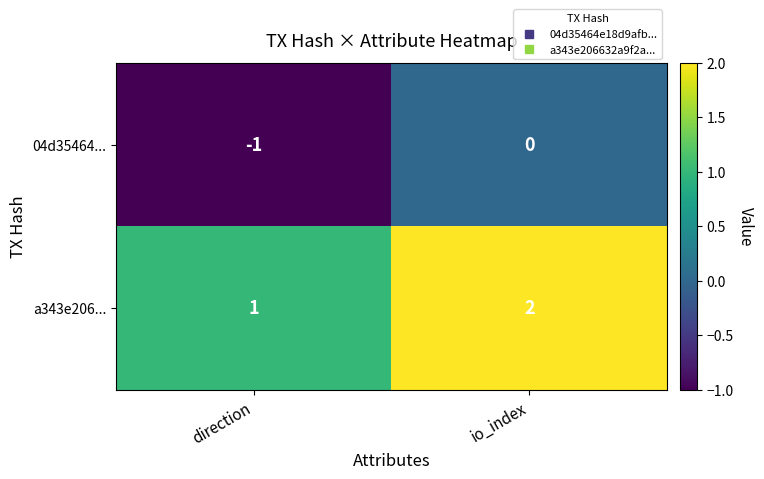

What is the spread (max minus min) of values at direction?

2